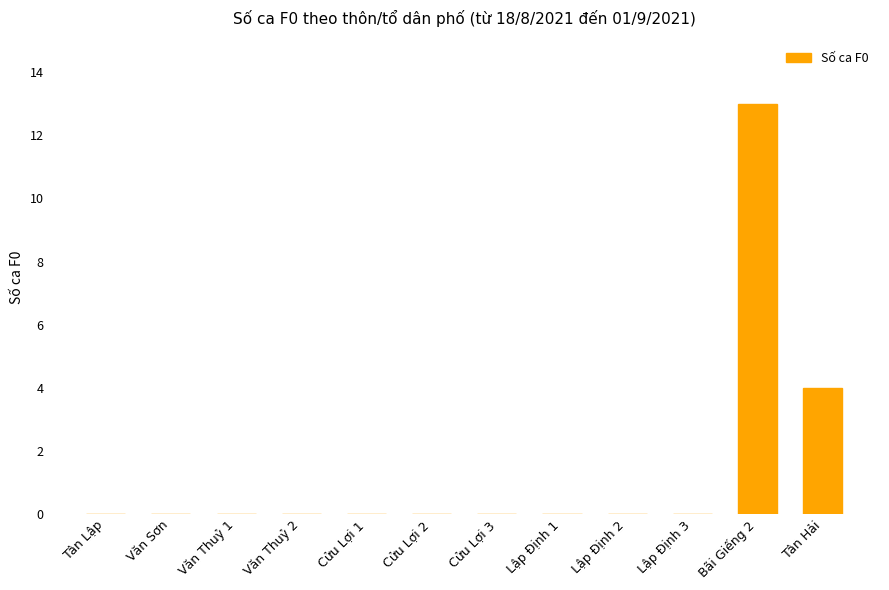

What is the change in value from Văn Thuỷ 1 to Tân Hải?

+4